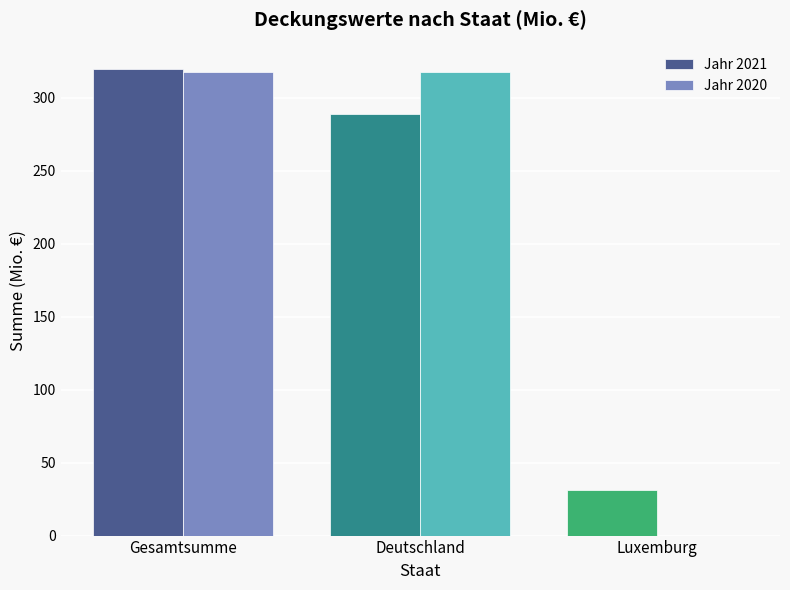

The value of Jahr 2020 at Deutschland is 317.7. True or false?

True